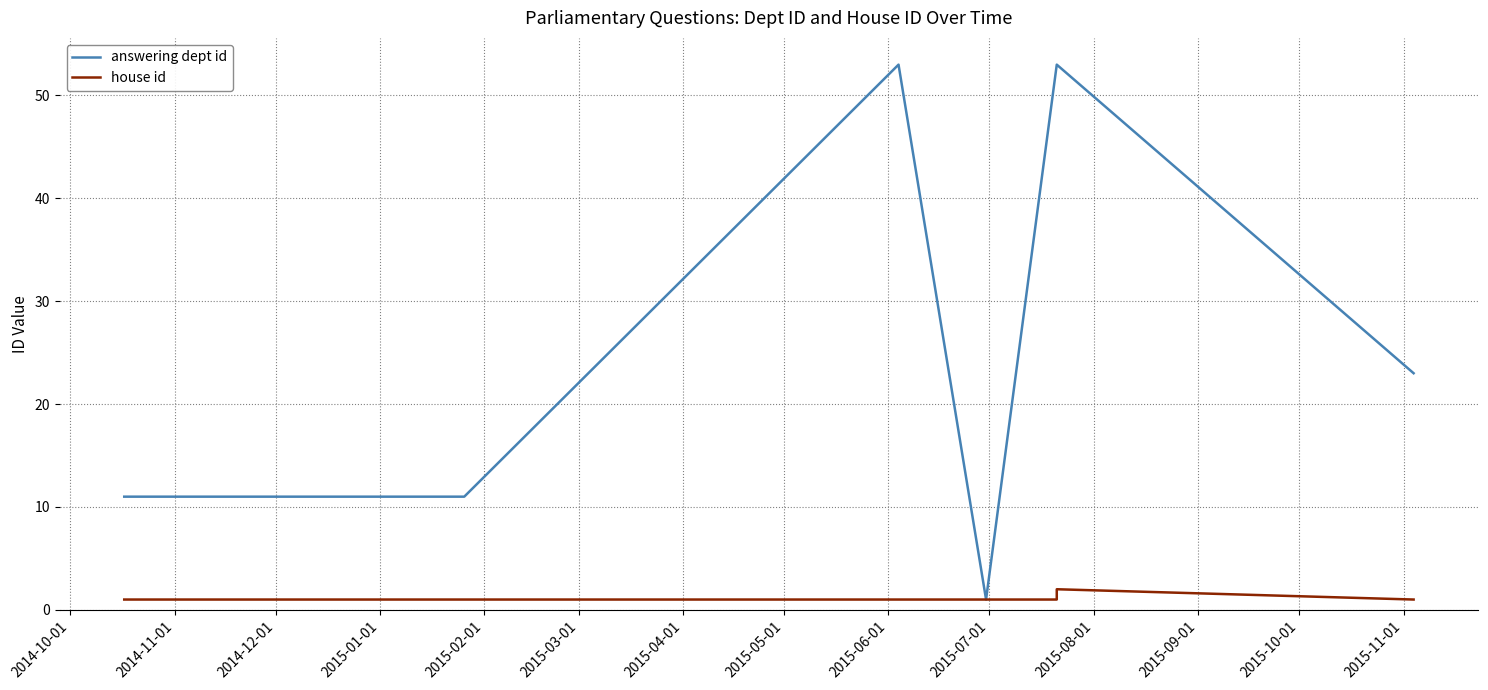

True or false: answering dept id and house id intersect in this chart.

False